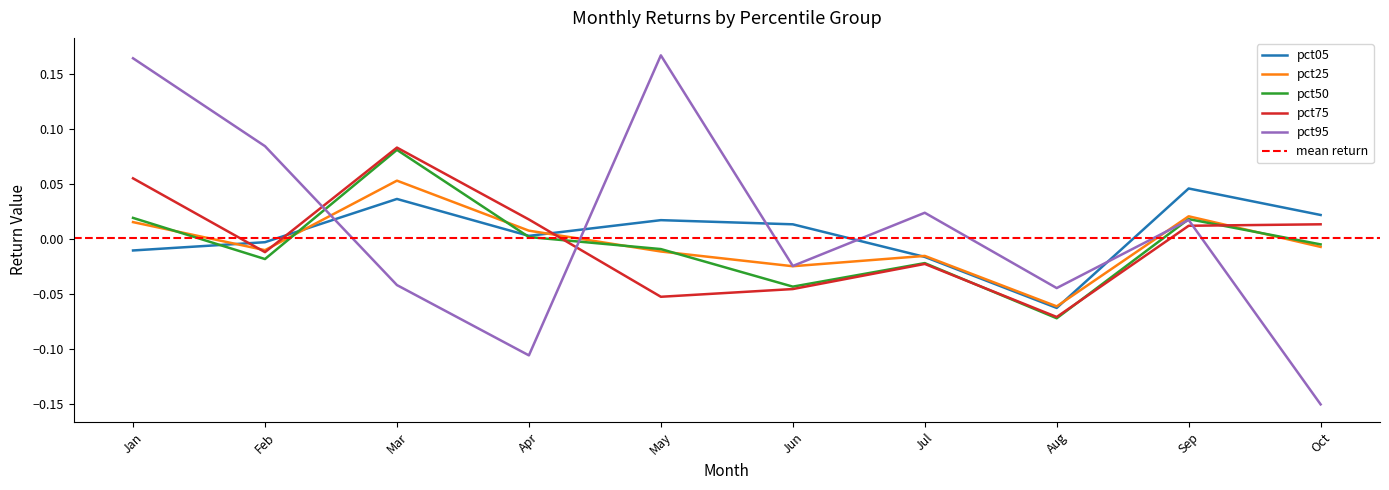

Is this an area chart (filled region under the line)?

No